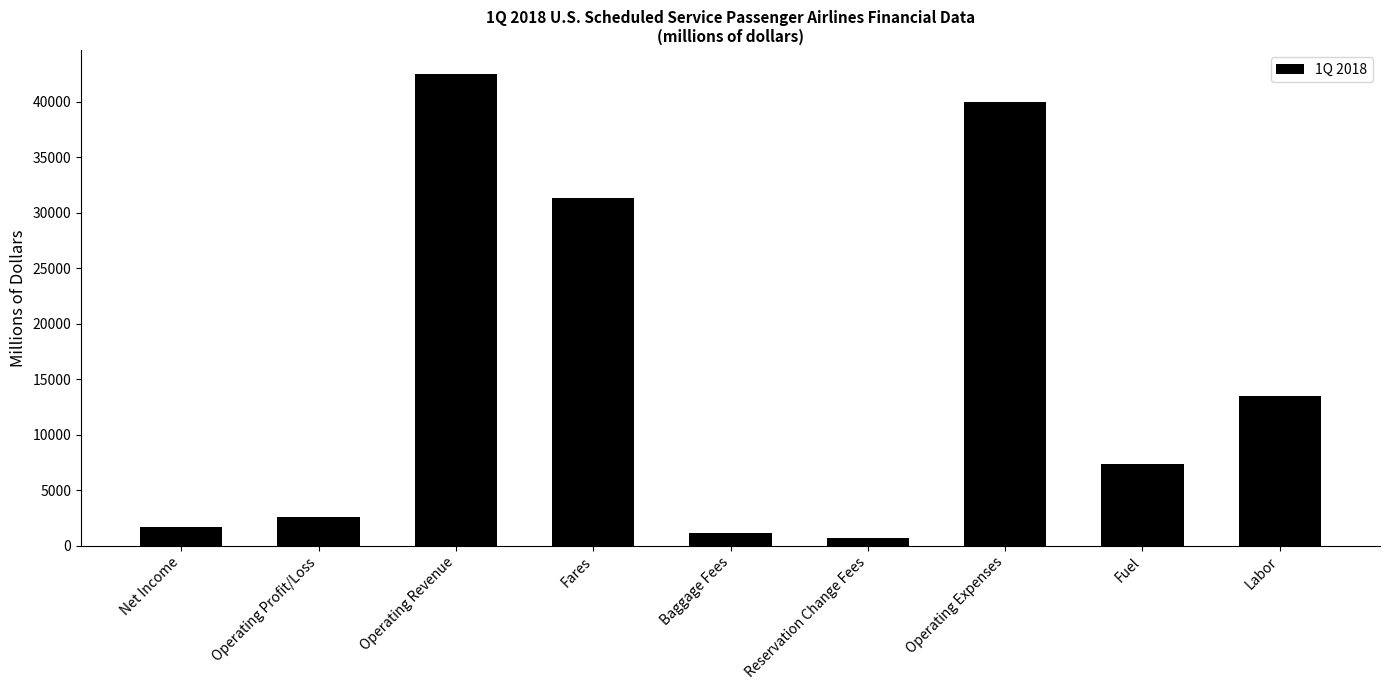

At which label does the data first exceed 7392?

Operating Revenue